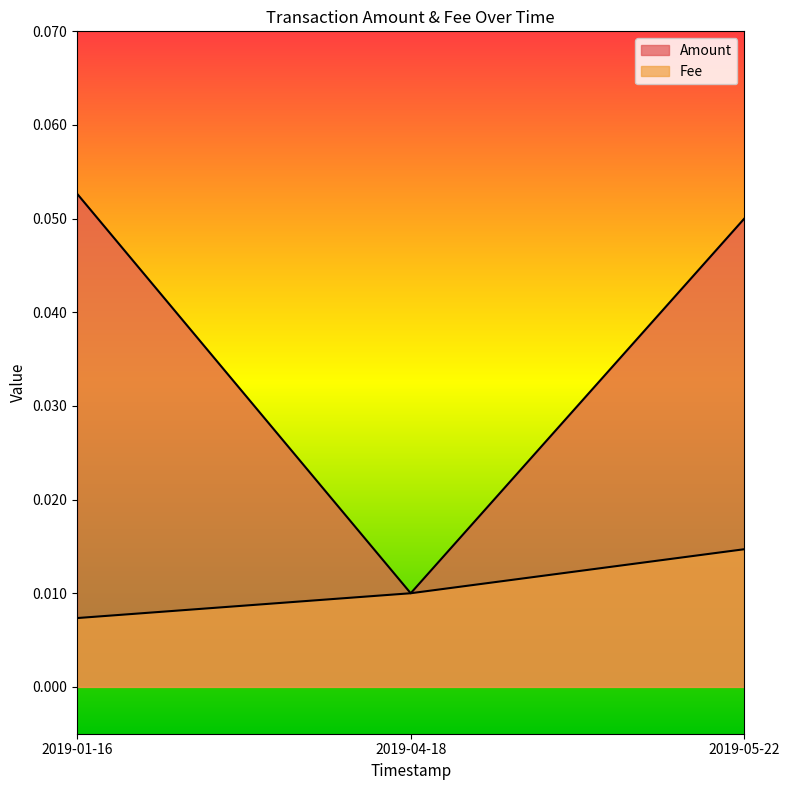

What is the total value across all series at 2019-01-16?

0.1